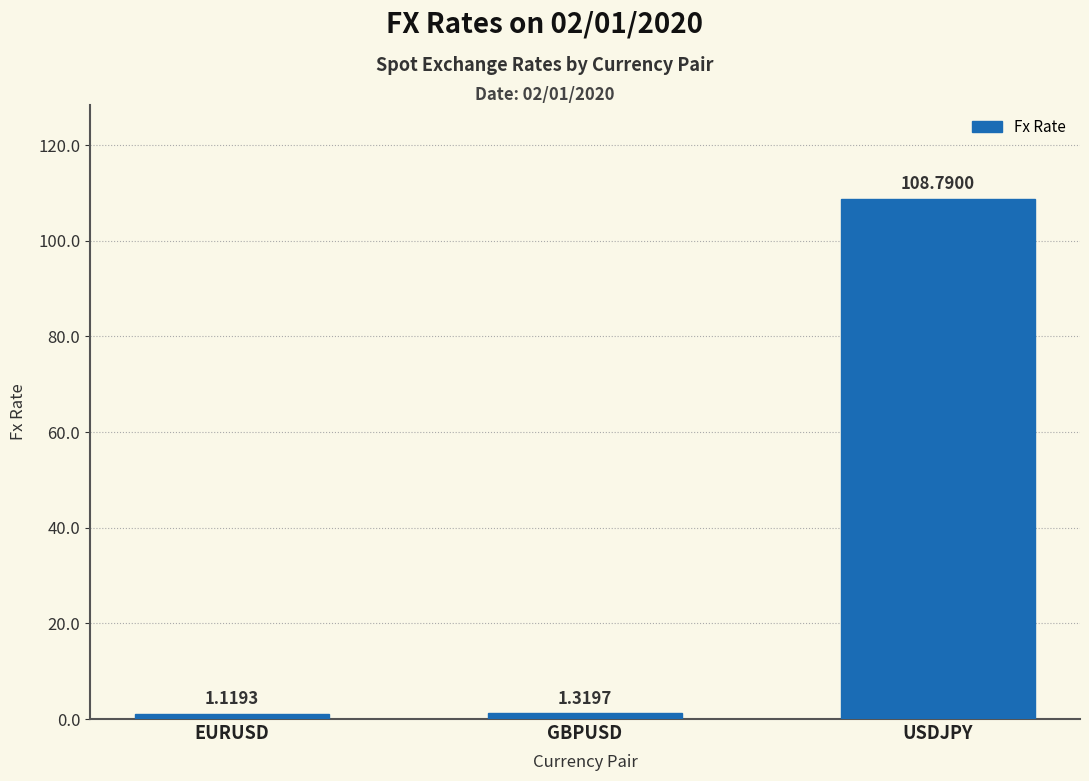

What is the label of the 3rd bar from the left?

USDJPY